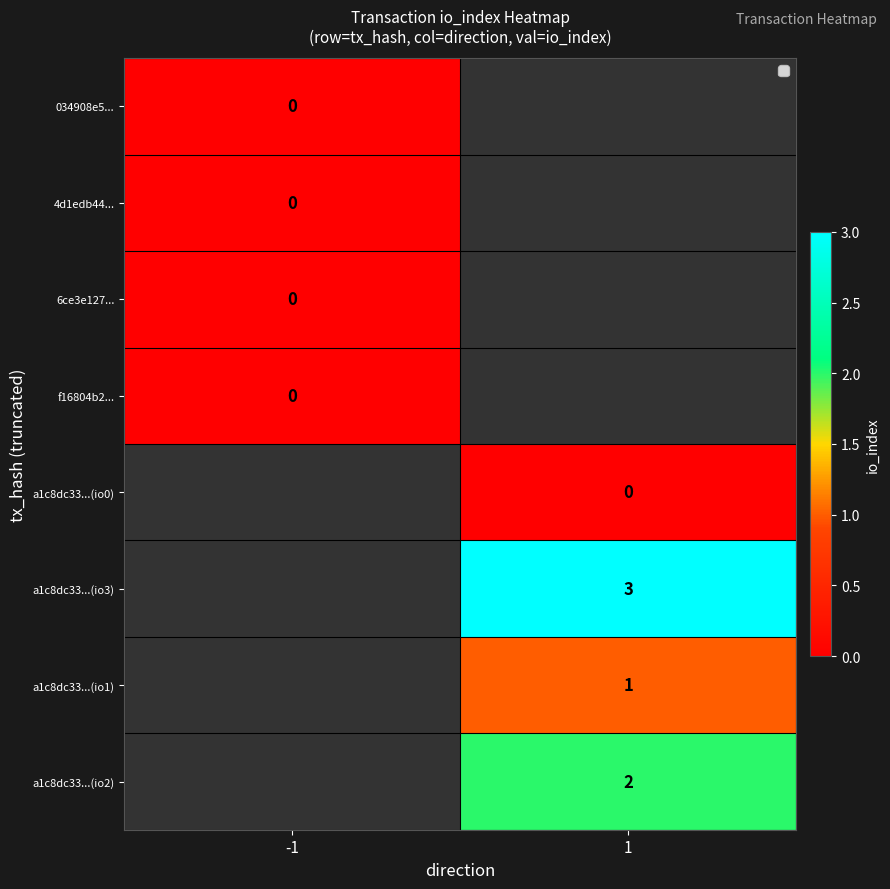

The value of a1c8dc33...(io2) at 1 is 2. True or false?

True